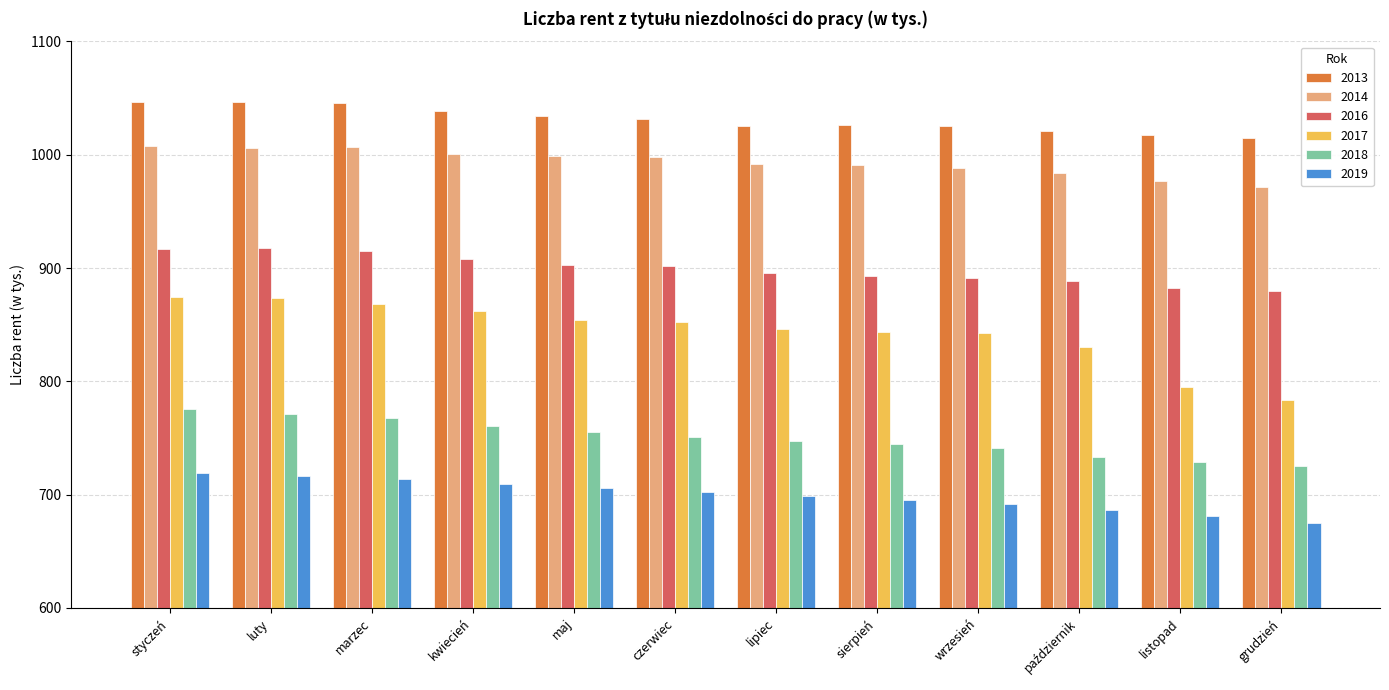

Is the value of 2014 at listopad greater than the value of 2018 at wrzesień?

Yes